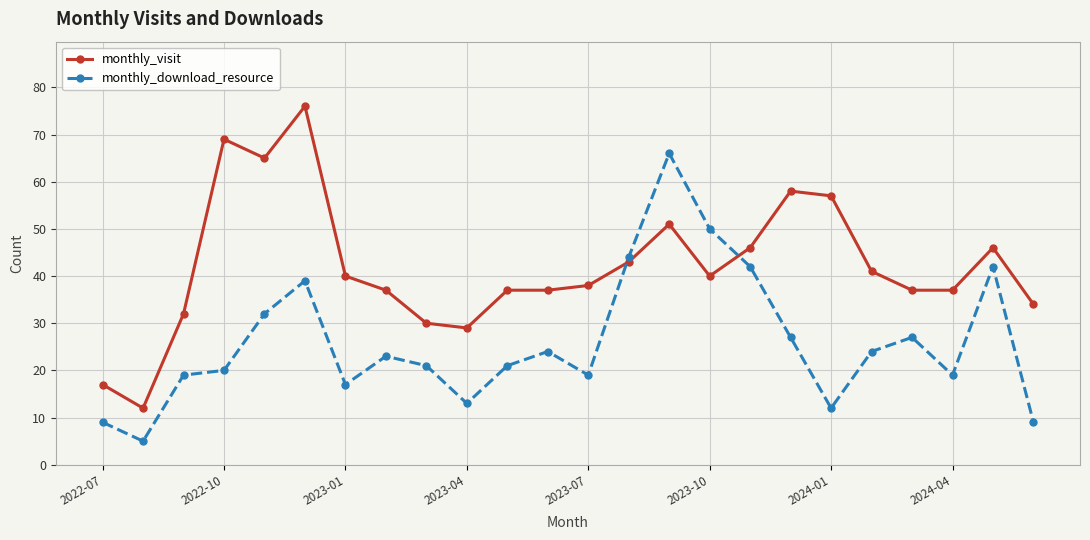

Rank the series by their maximum value, from highest to lowest.

monthly_visit, monthly_download_resource